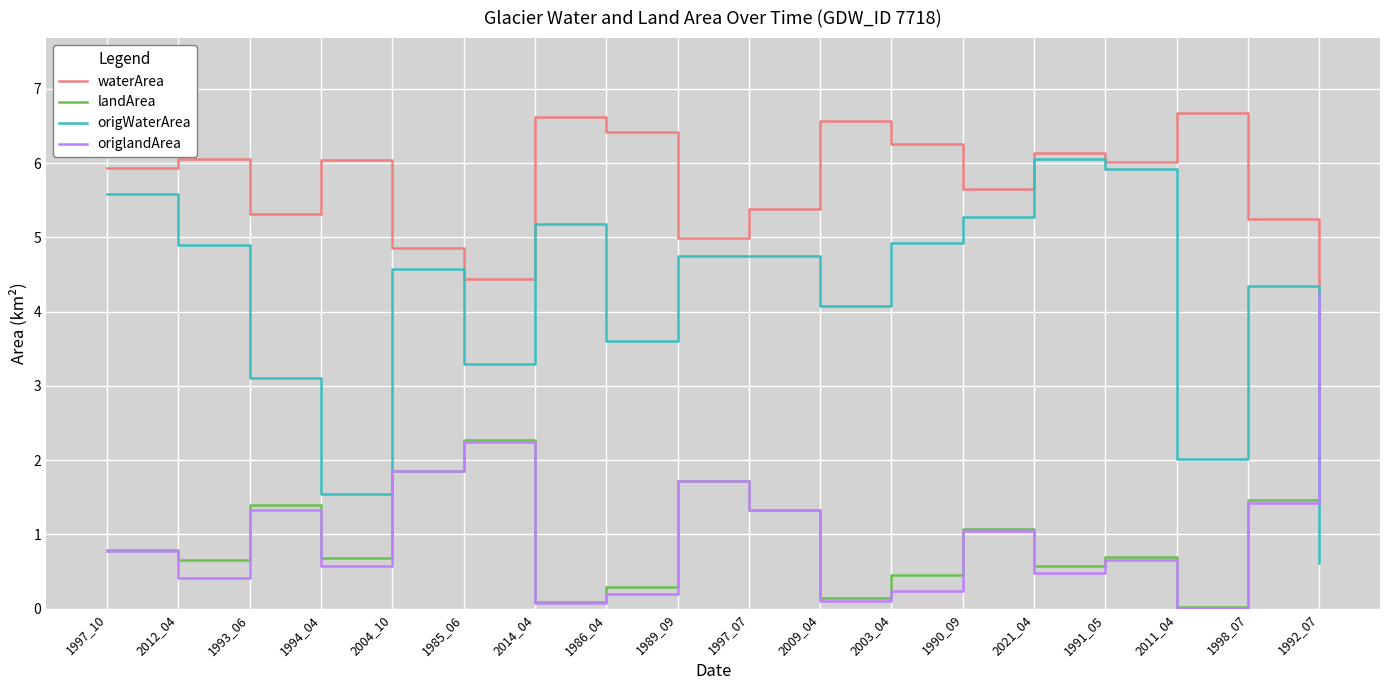

What is the difference between the origlandArea values at 2021_04 and 1990_09?

0.6